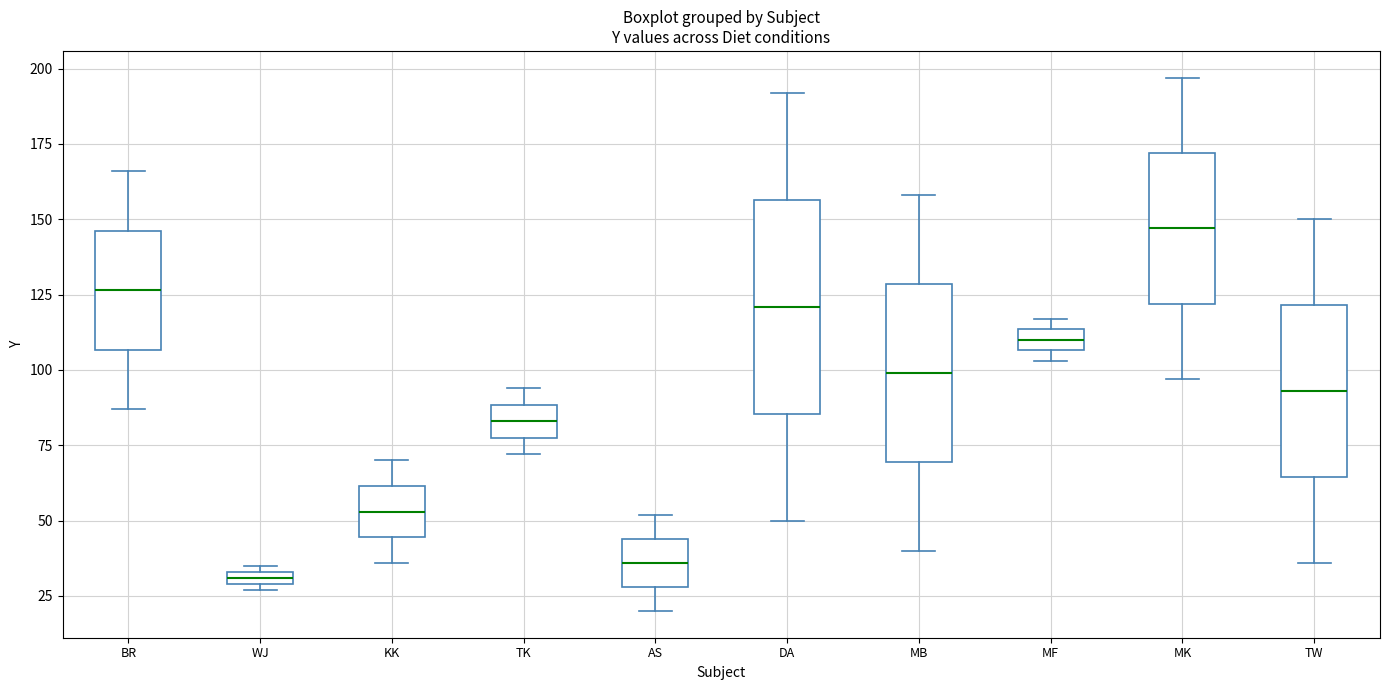

Which box has the lowest median line?

WJ